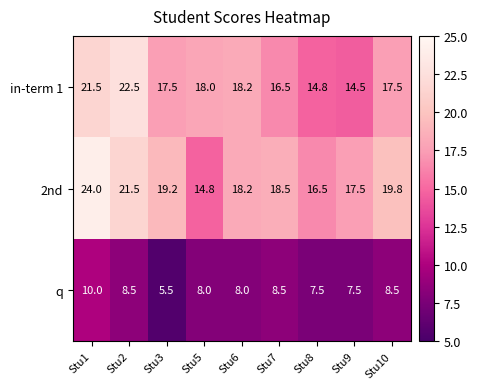

Reading right to left, extract all data points from this chart.

in-term 1: 17.5	14.5	14.8	16.5	18.2	18.0	17.5	22.5	21.5
2nd: 19.8	17.5	16.5	18.5	18.2	14.8	19.2	21.5	24.0
q: 8.5	7.5	7.5	8.5	8.0	8.0	5.5	8.5	10.0